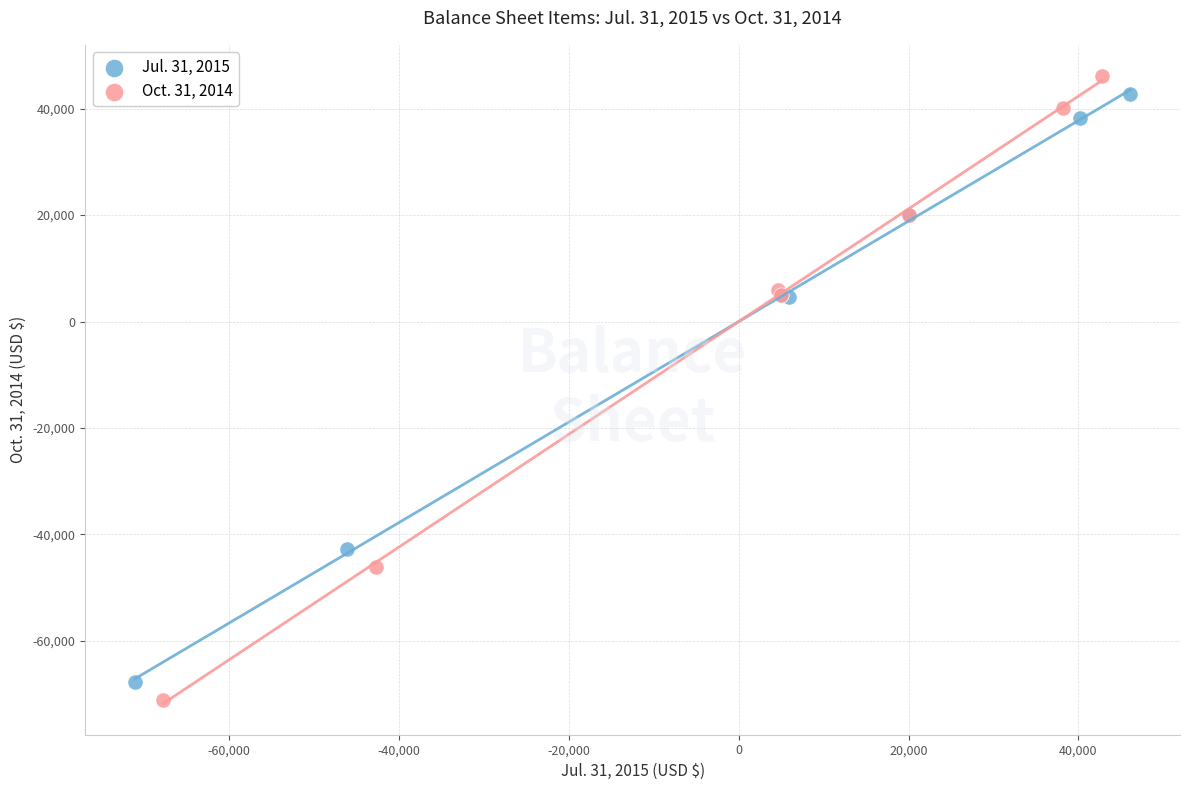

Which series reaches the maximum Y coordinate?

Oct. 31, 2014